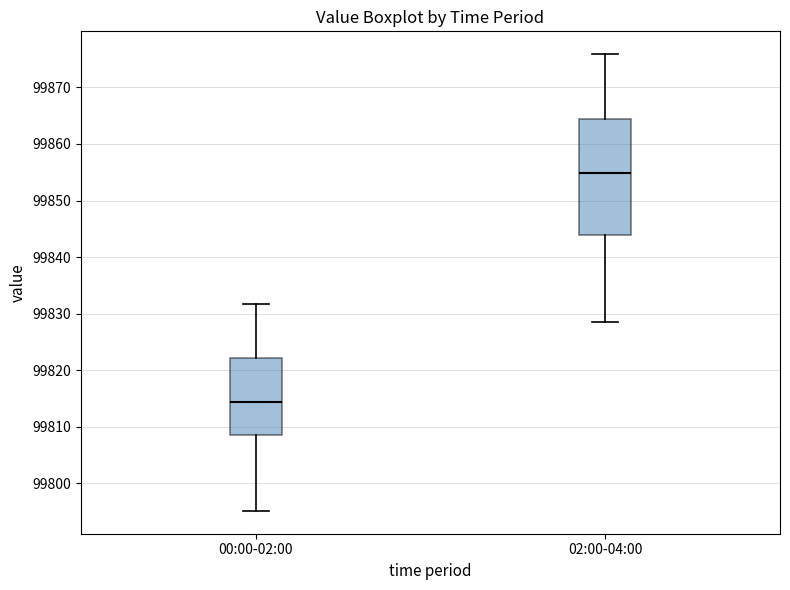

Where does the median line of the box for 00:00-02:00 sit on the y-axis? The values are not printed on the chart, so give them approximately, as read against the axis.

99814